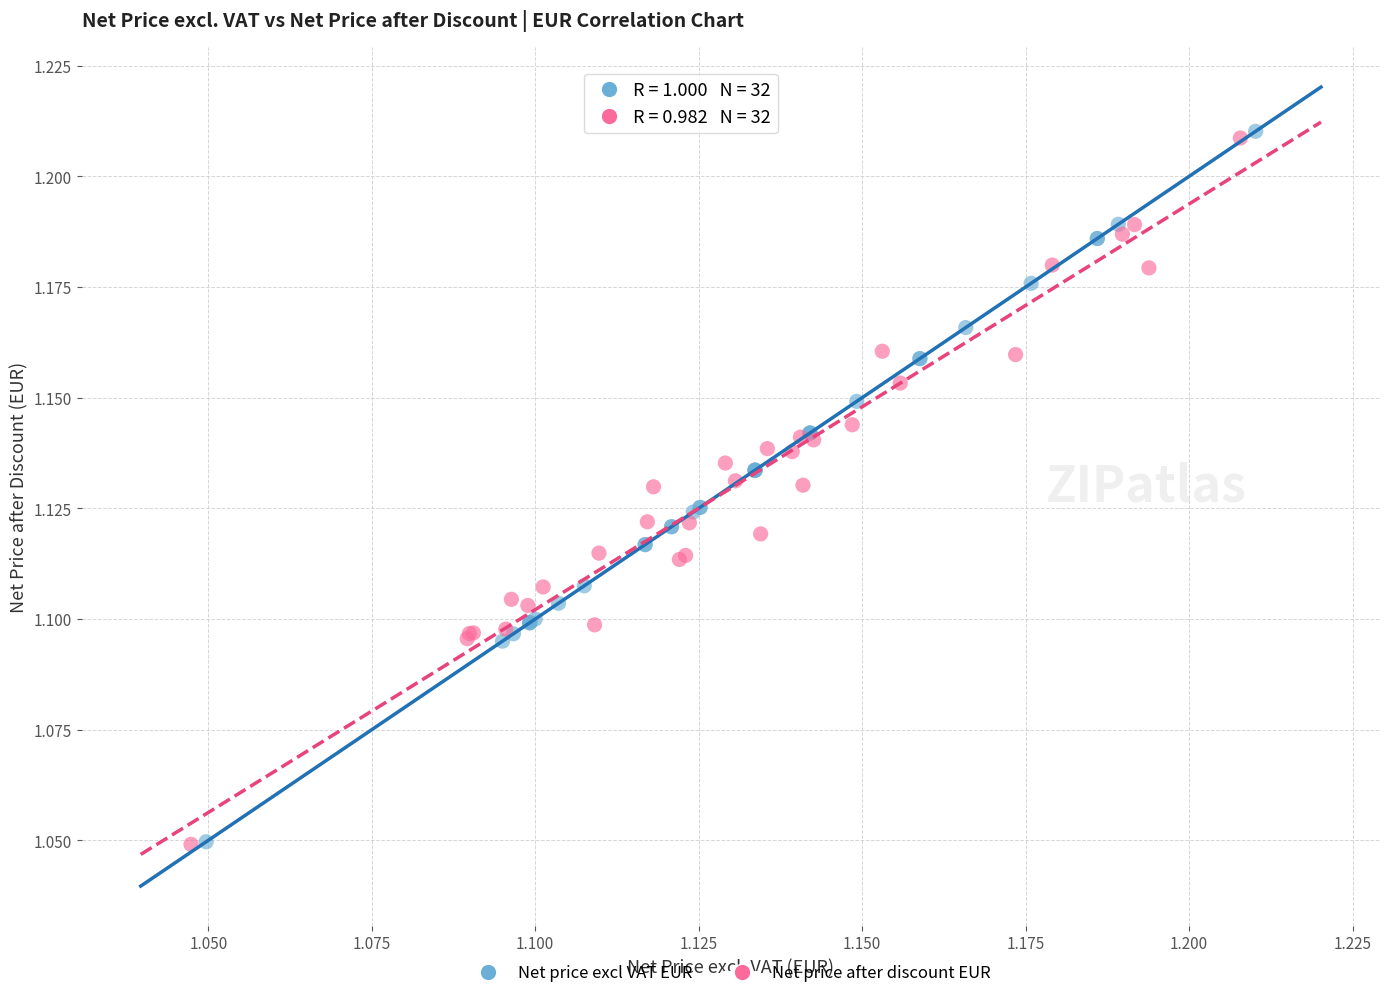

Which series has the widest spread of Y values?

Net price excl VAT EUR